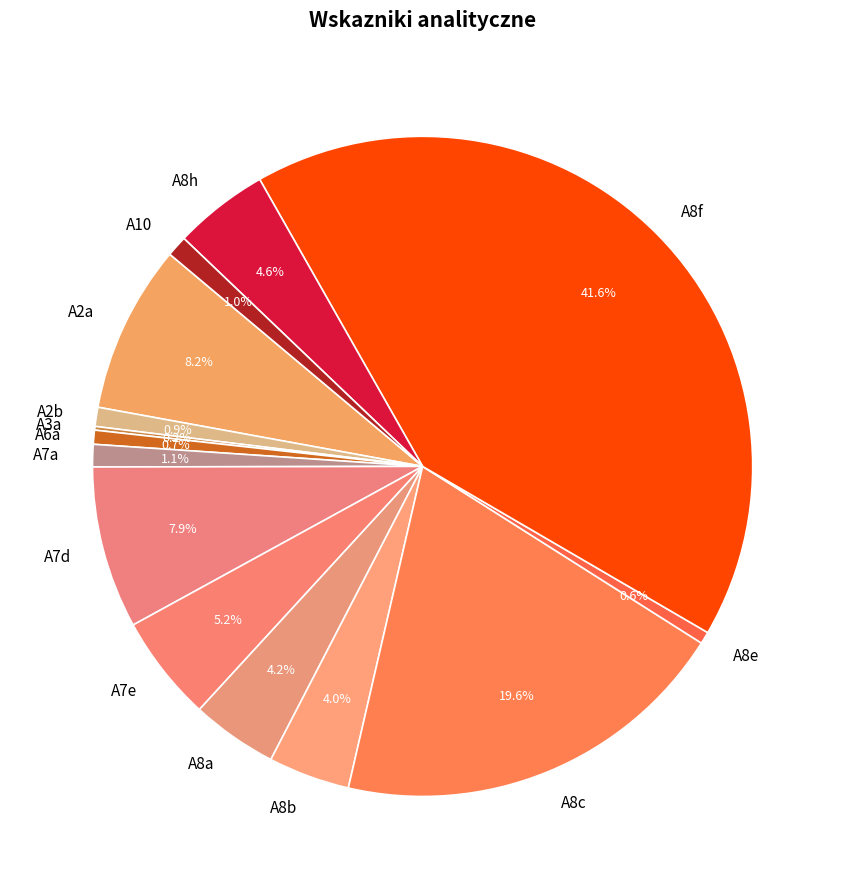

Does A8c represent more than half of the total?

No